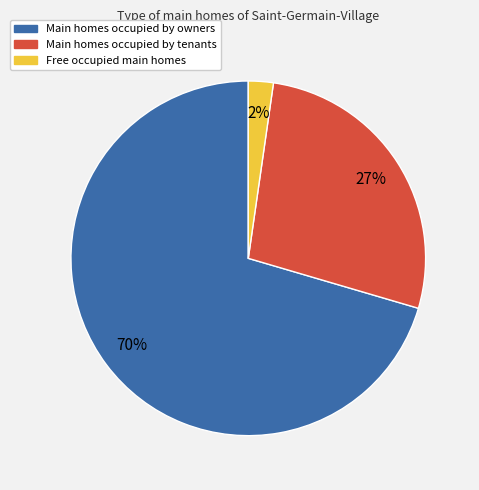

True or false: Main homes occupied by tenants accounts for 38% of the total.

False